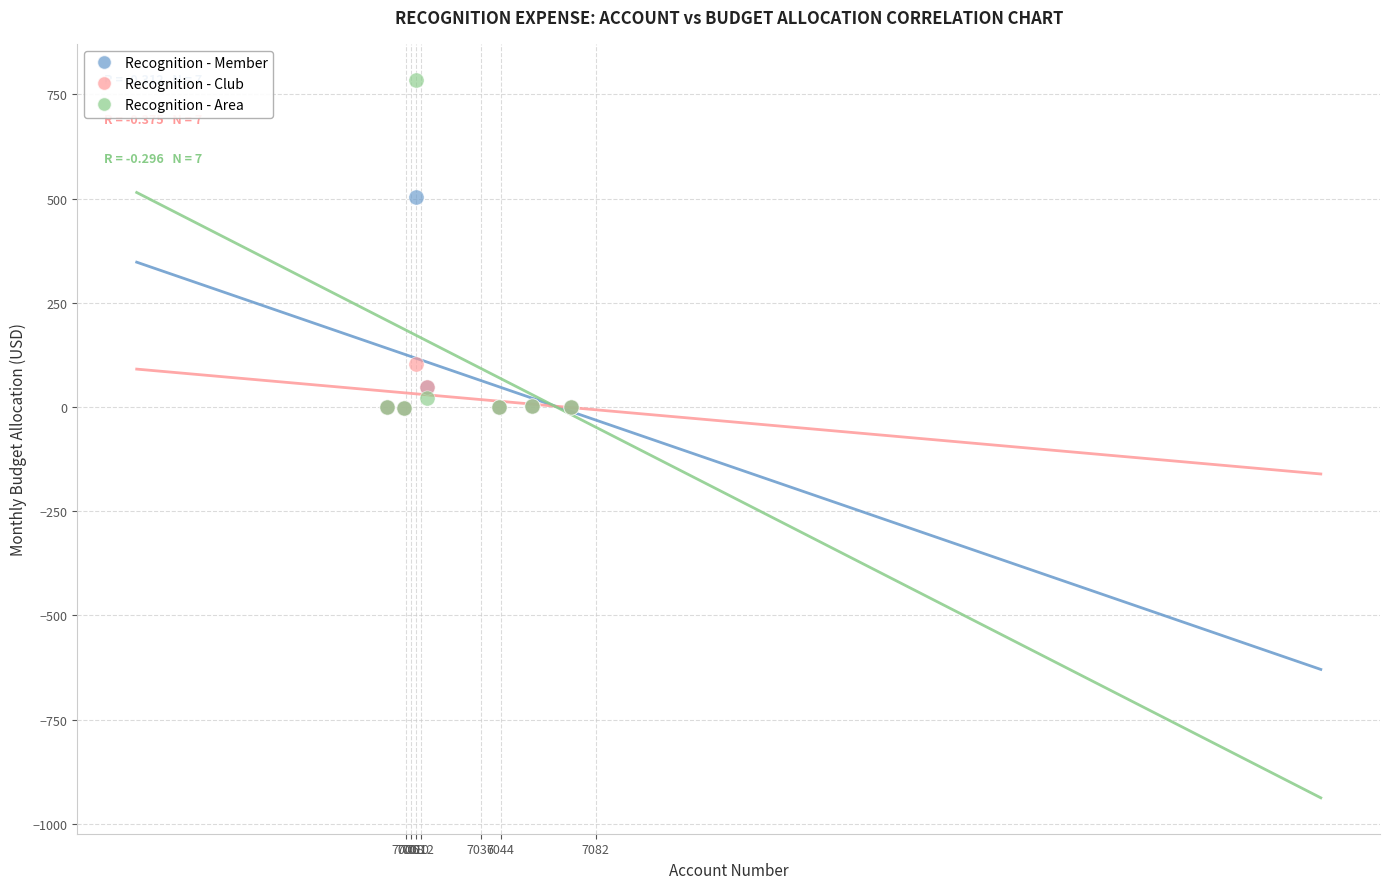

Which series has the largest Y range (max minus min)?

Recognition - Area